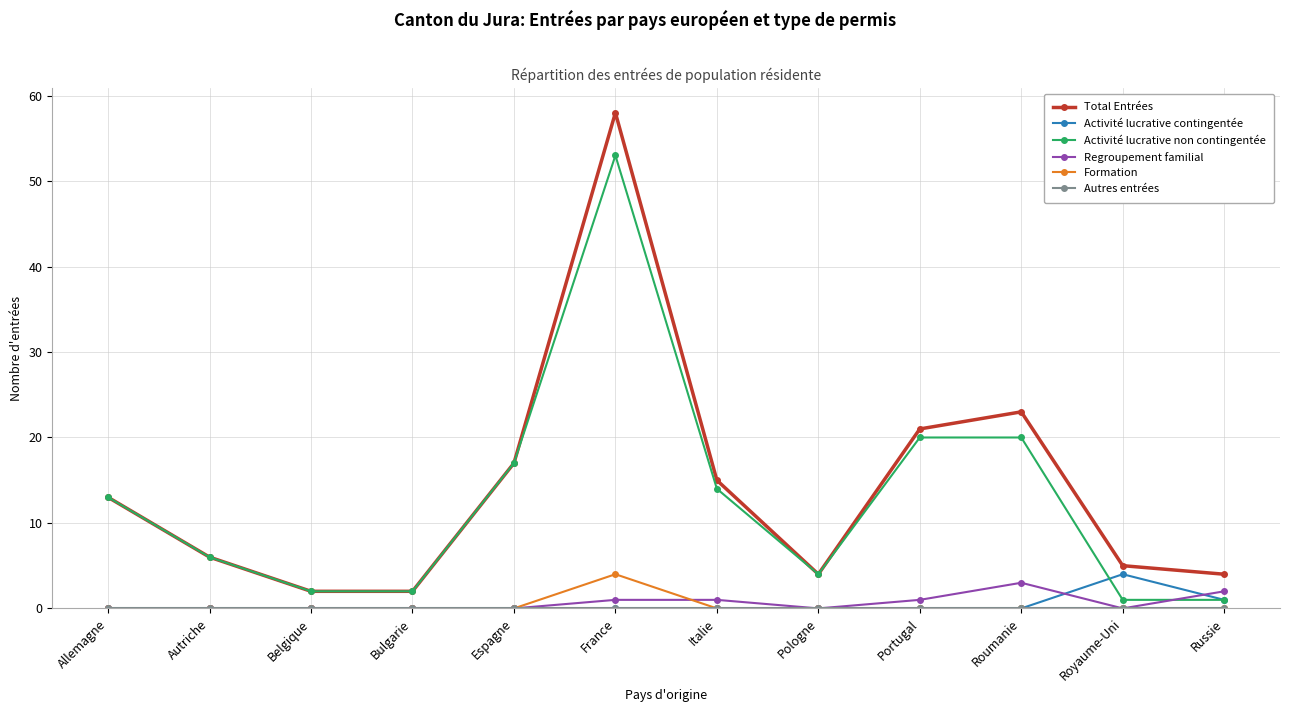

How many distinct data groups are displayed?

6